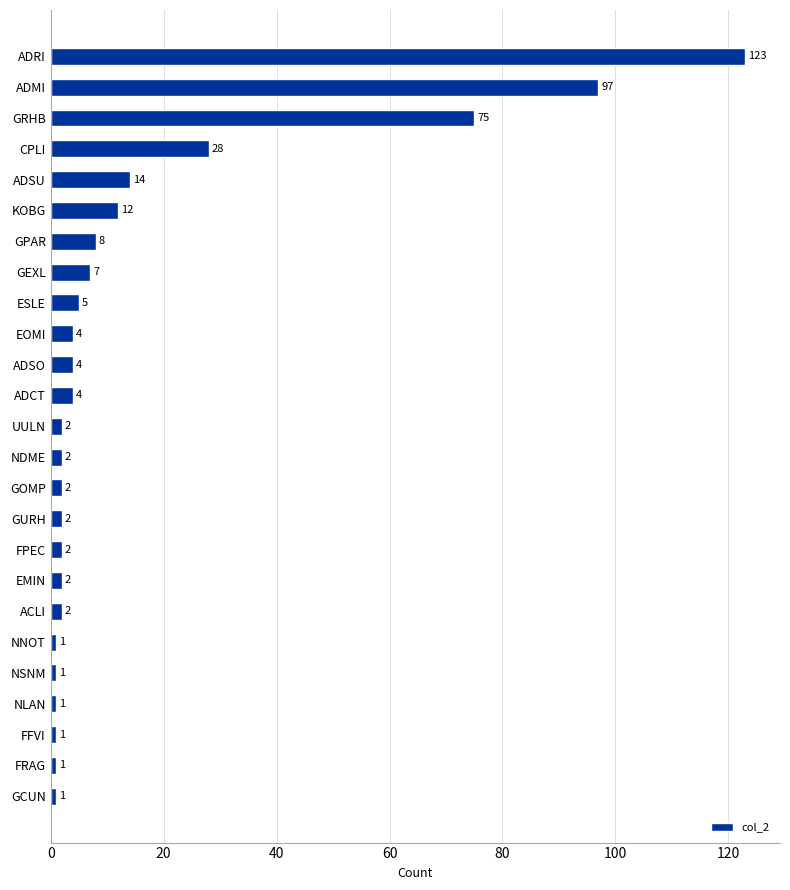

Approximately how many times larger is the value at ESLE compared to EMIN?

2.5